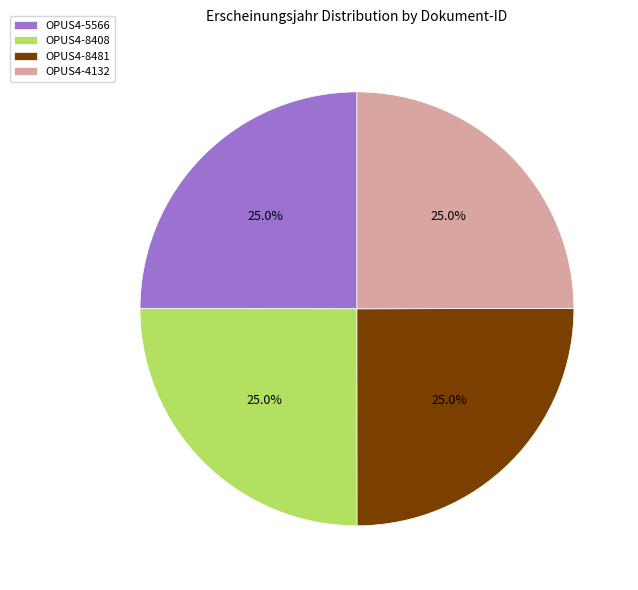

How many segments does this pie chart have?

4